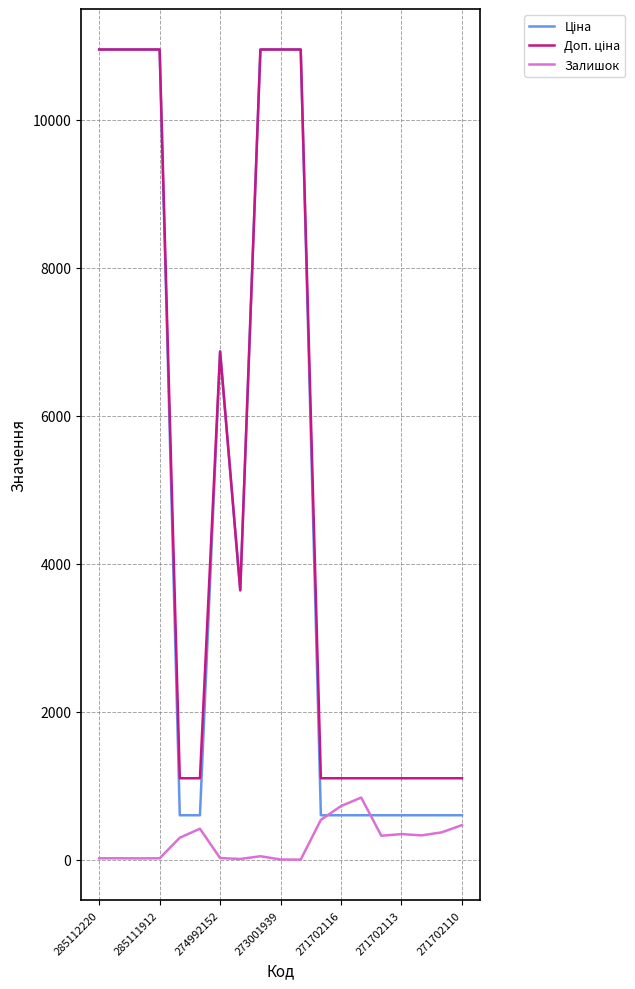

At which category is the sum across all series the highest?

8